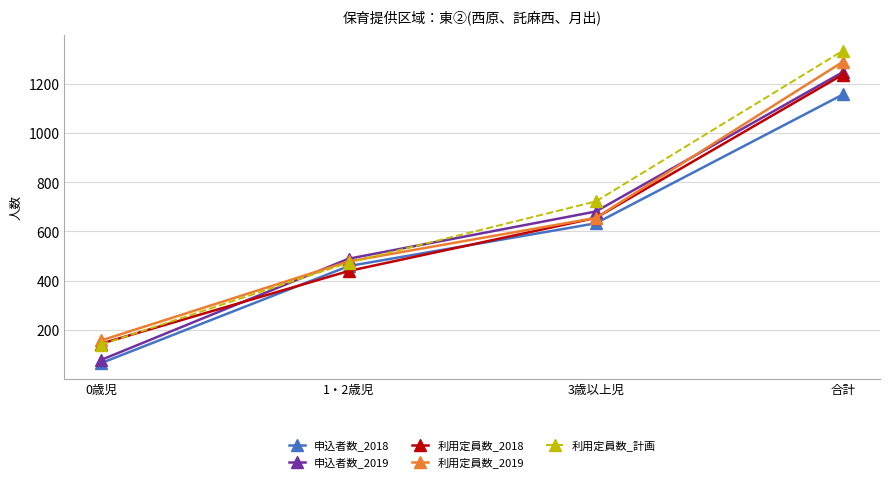

What is the spread (max minus min) of values at 3歳以上児?

89